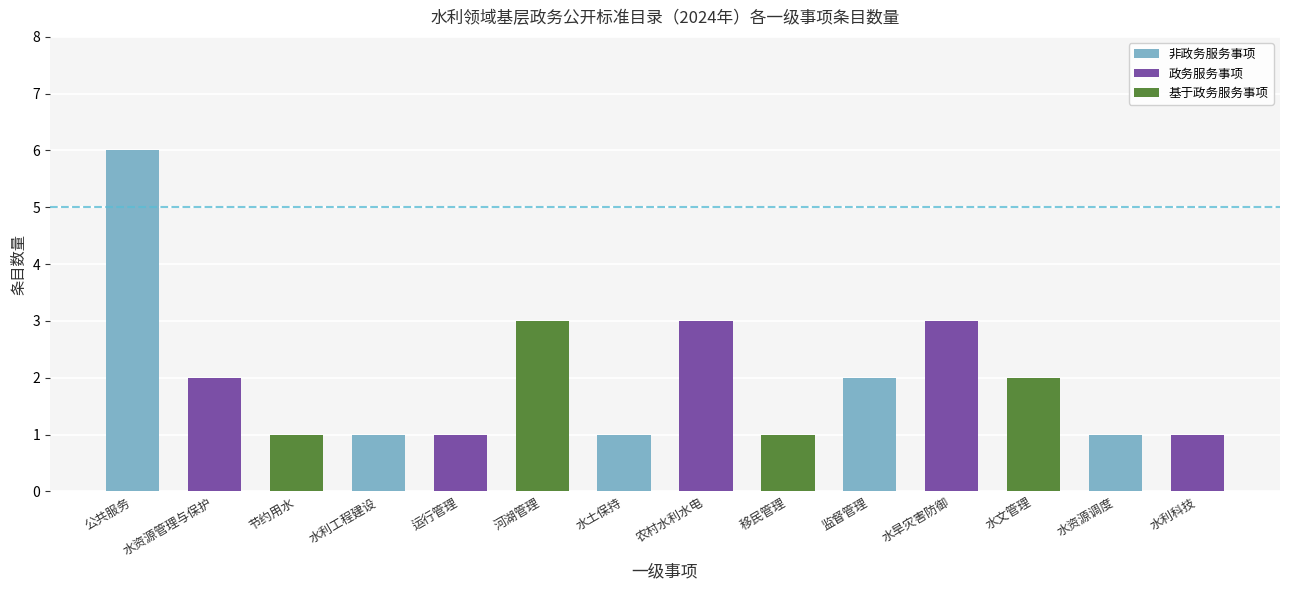

Reading left to right, list all the values displayed in this chart.

公共服务=6	水资源管理与保护=2	节约用水=1	水利工程建设=1	运行管理=1	河湖管理=3	水土保持=1	农村水利水电=3	移民管理=1	监督管理=2	水旱灾害防御=3	水文管理=2	水资源调度=1	水利科技=1